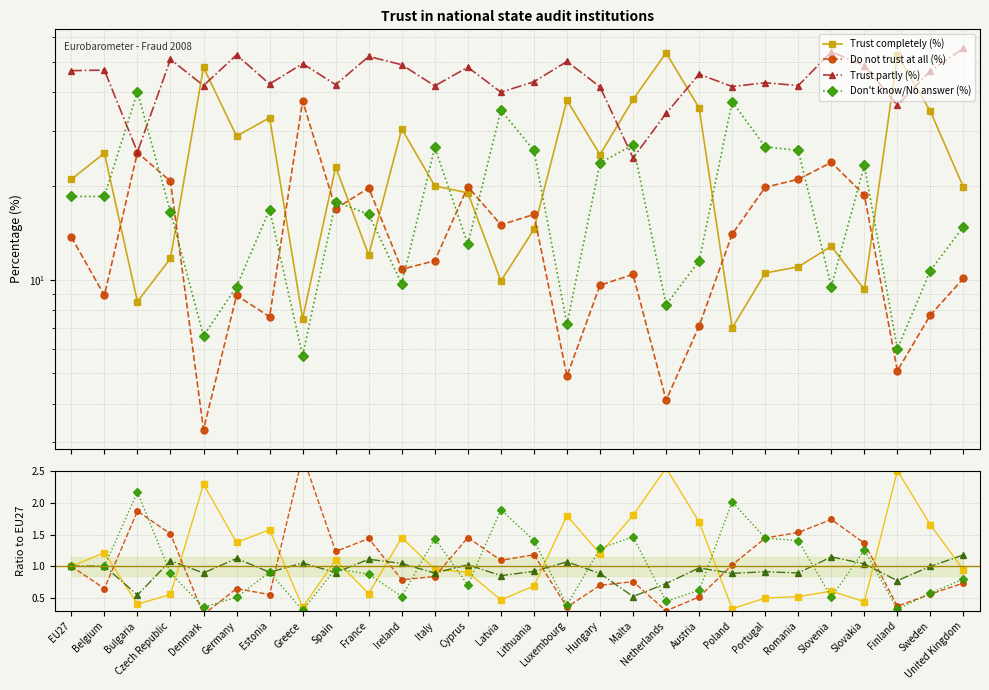

What is the label of the 4th point from the left?

Czech Republic